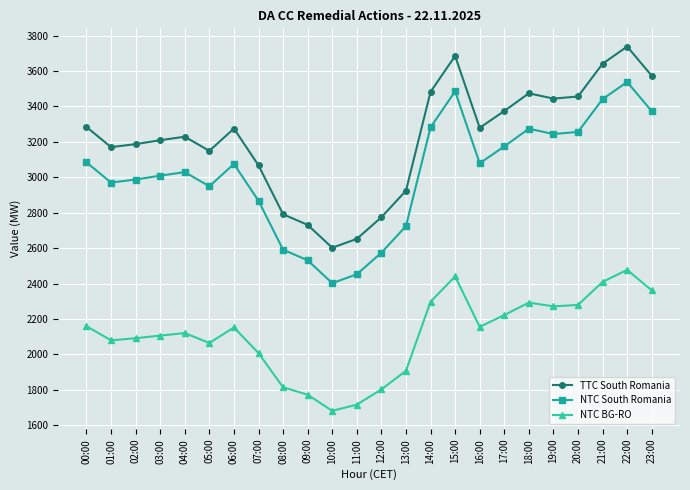

What is the minimum value for TTC South Romania?

2602